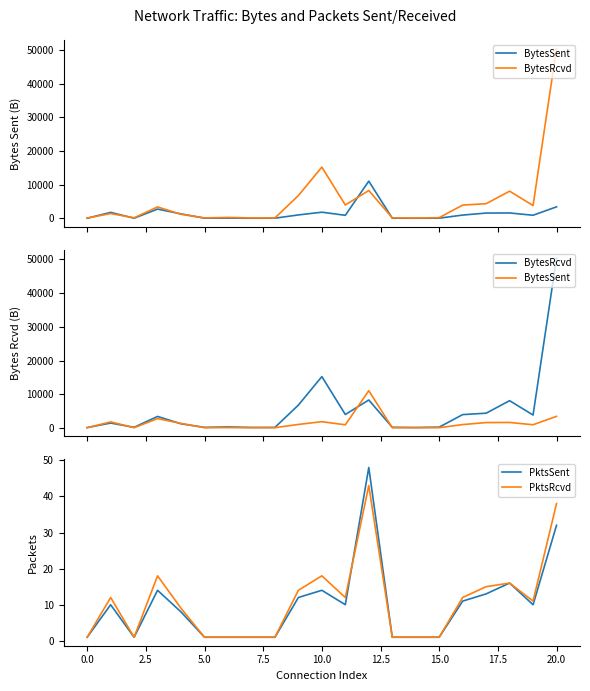

How many interior local valleys does the PktsSent series have?

3